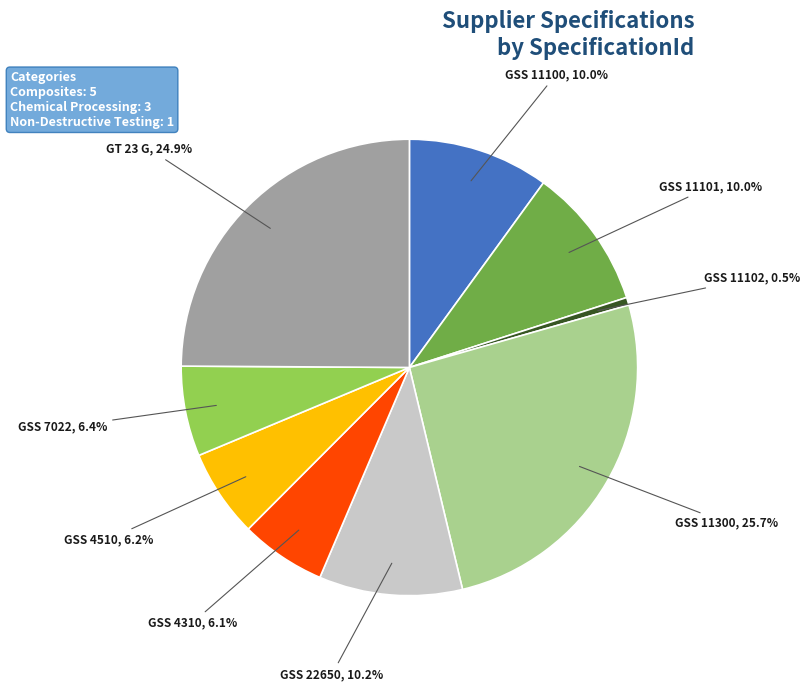

Which category has the biggest portion of the pie?

GSS 11300